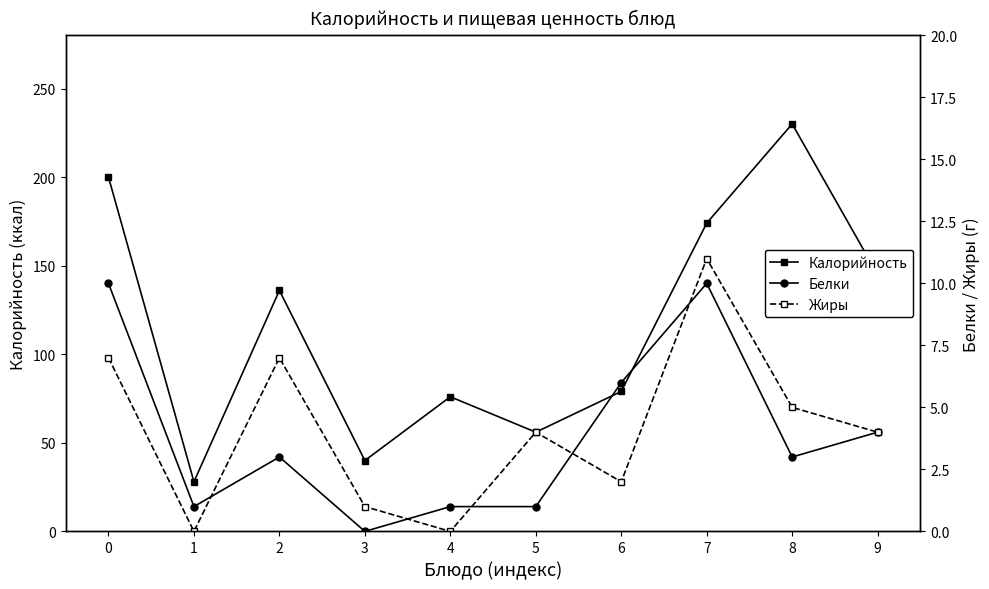

Which category has the highest value across all series?

8